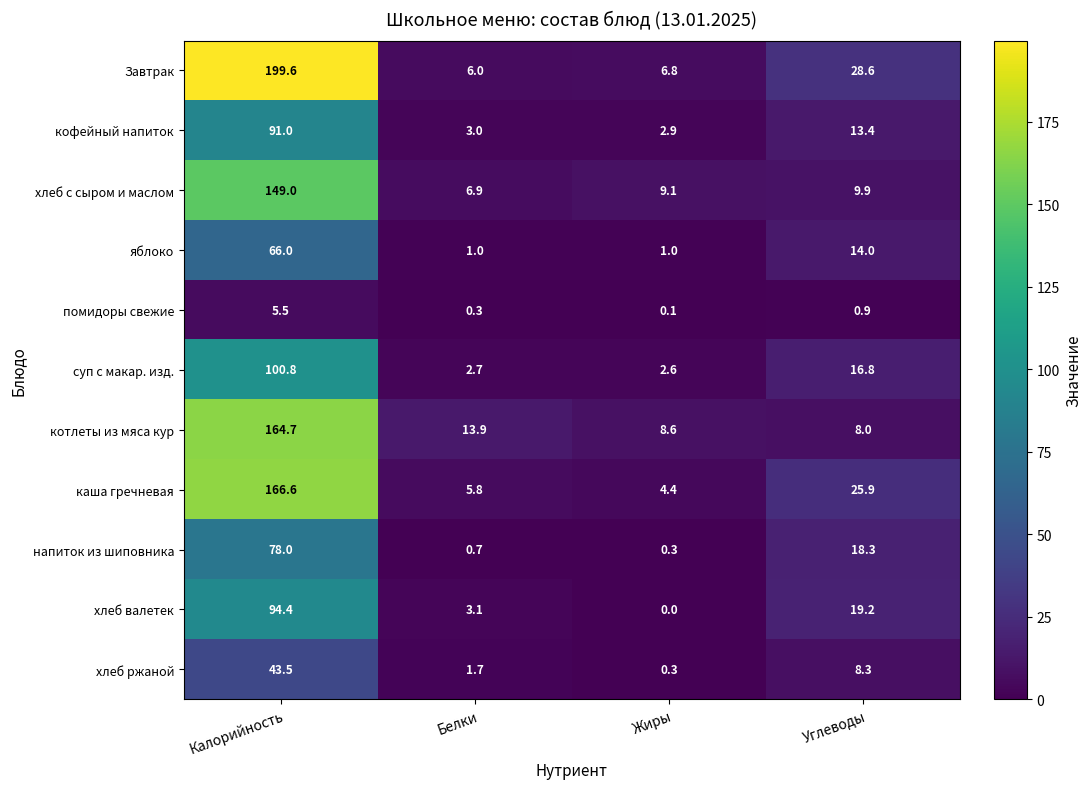

Rank the series by their maximum value, from highest to lowest.

Завтрак, каша гречневая, котлеты из мяса кур, хлеб с сыром и маслом, суп с макар. изд., хлеб валетек, кофейный напиток, напиток из шиповника, яблоко, хлеб ржаной, помидоры свежие